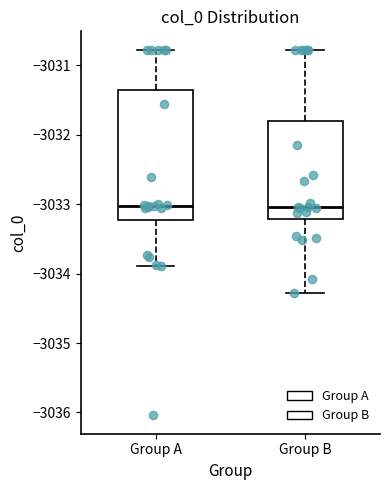

Which box is the tallest, from its lower edge to its upper edge?

Group A